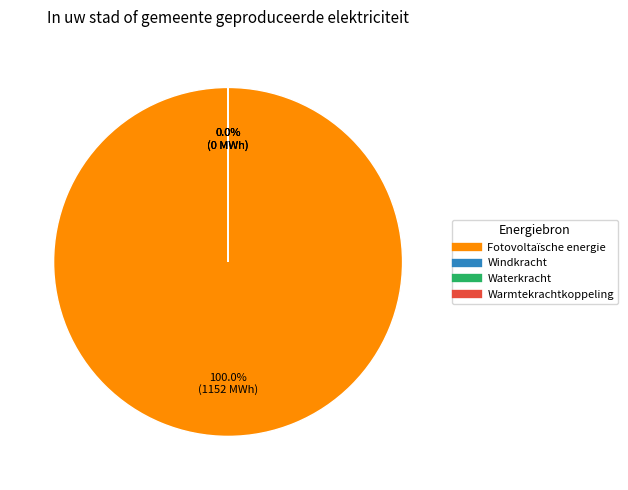

Count the number of slices in the pie.

4